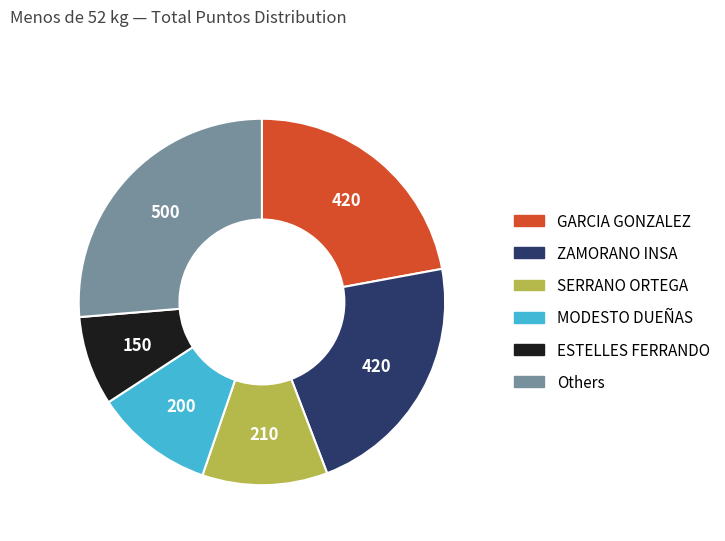

Is it true that ZAMORANO INSA is 22% of the pie?

True